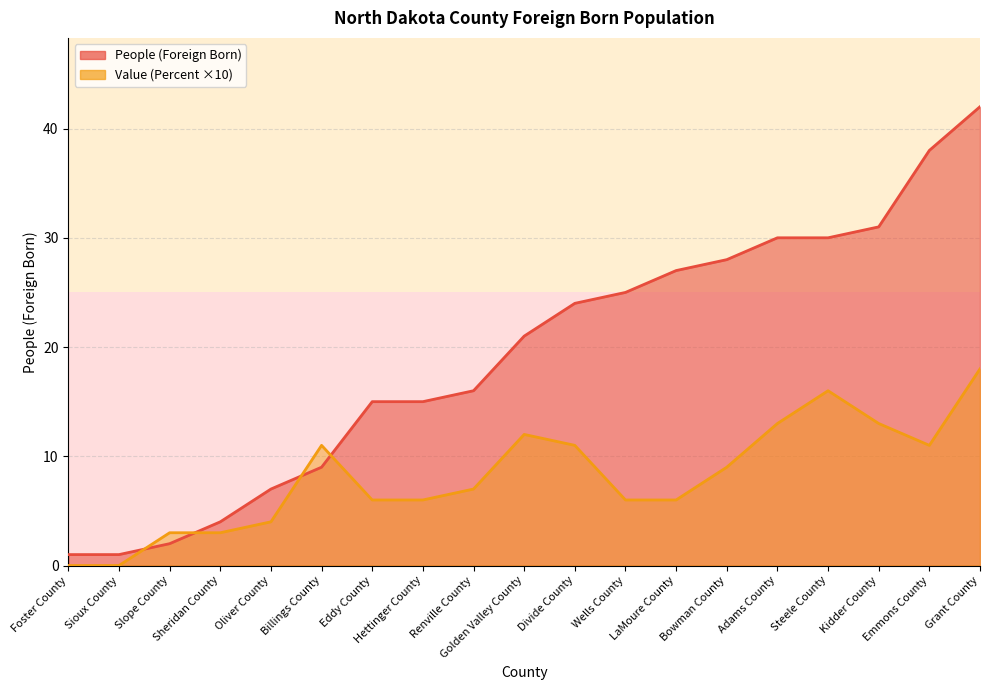

Reading left to right, extract all data points from this chart.

People (Foreign Born): 1	1	2	4	7	9	15	15	16	21	24	25	27	28	30	30	31	38	42
Value (Percent): 0	0	3	3	4	11	6	6	7	12	11	6	6	9	13	16	13	11	18